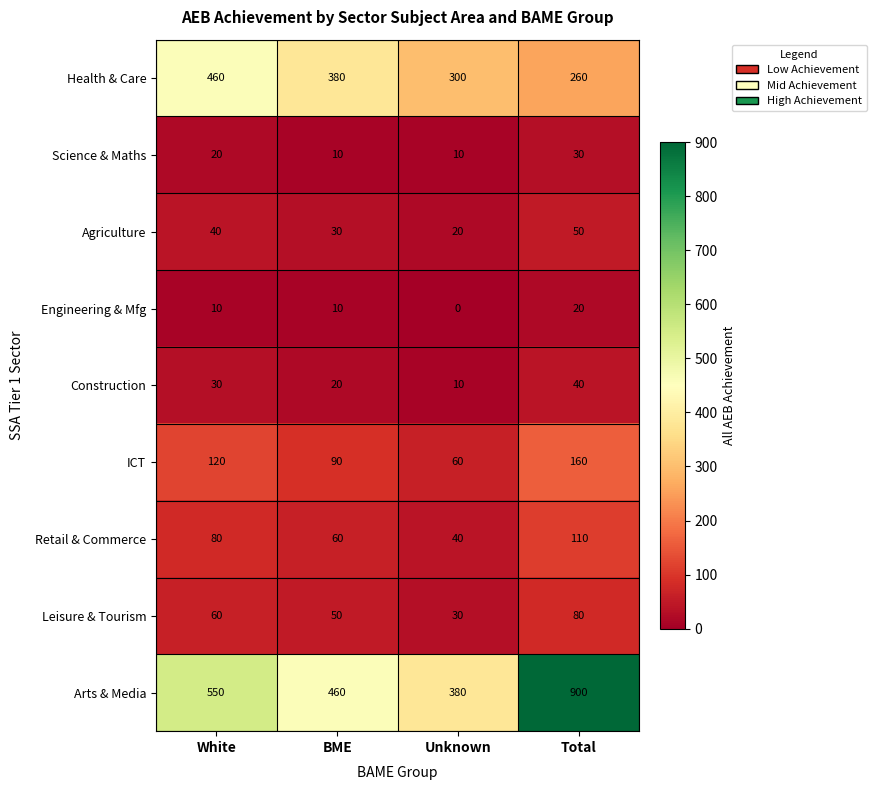

Which series has the largest total across all categories?

Arts & Media